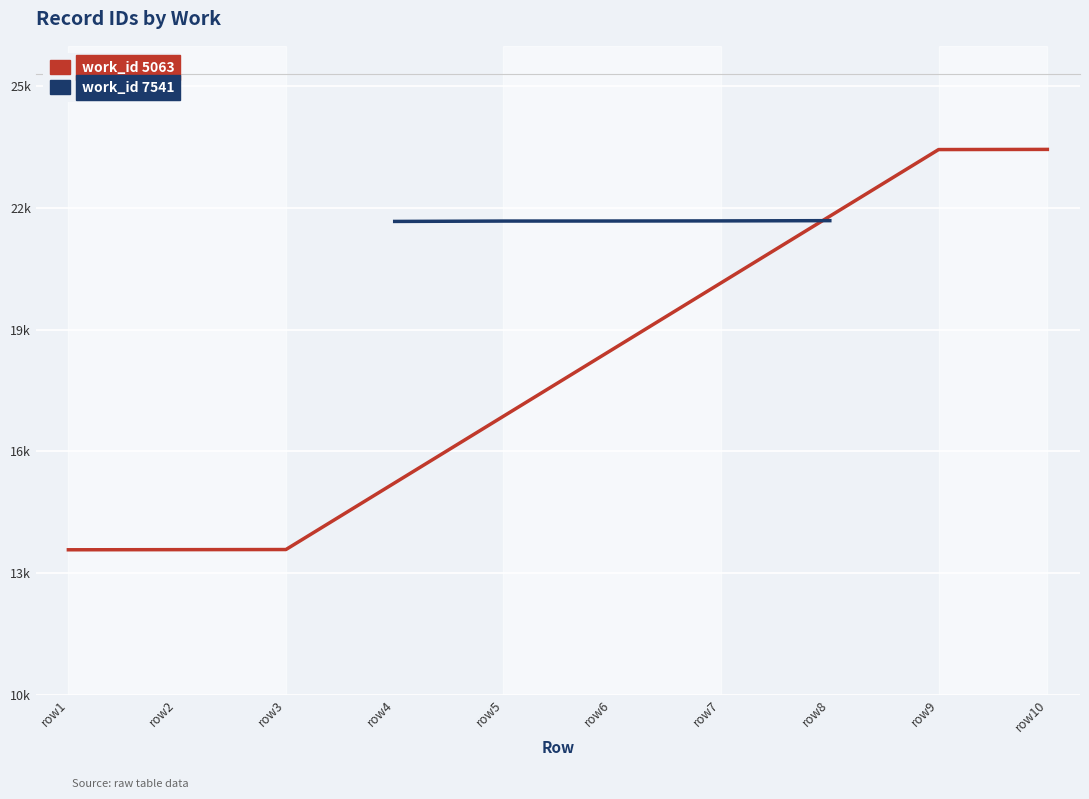

What are all the series names shown in the legend?

work_id 5063, work_id 7541